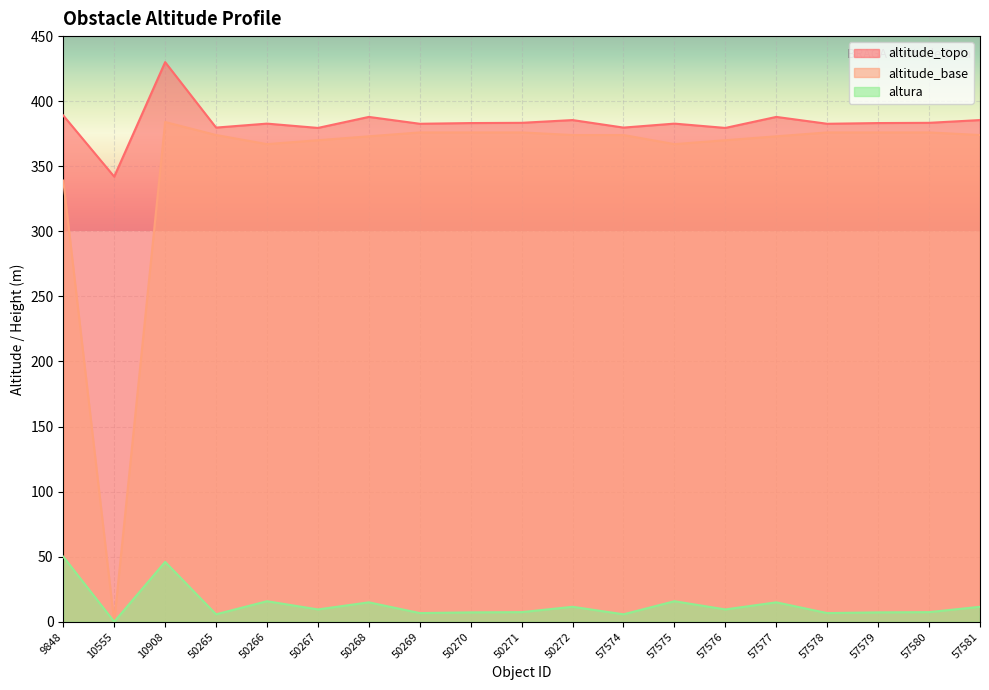

What is the difference between the maximum and minimum values in the altitude_base series?

384.0